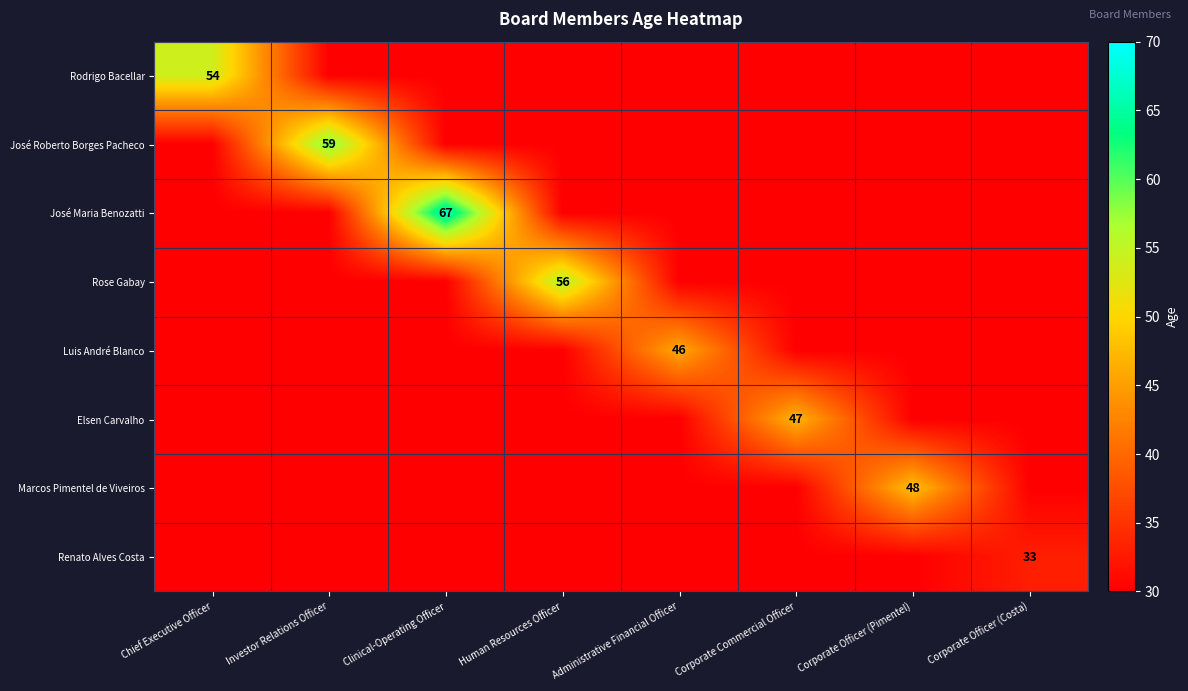

What is the average value of the José Roberto Borges Pacheco series?

34